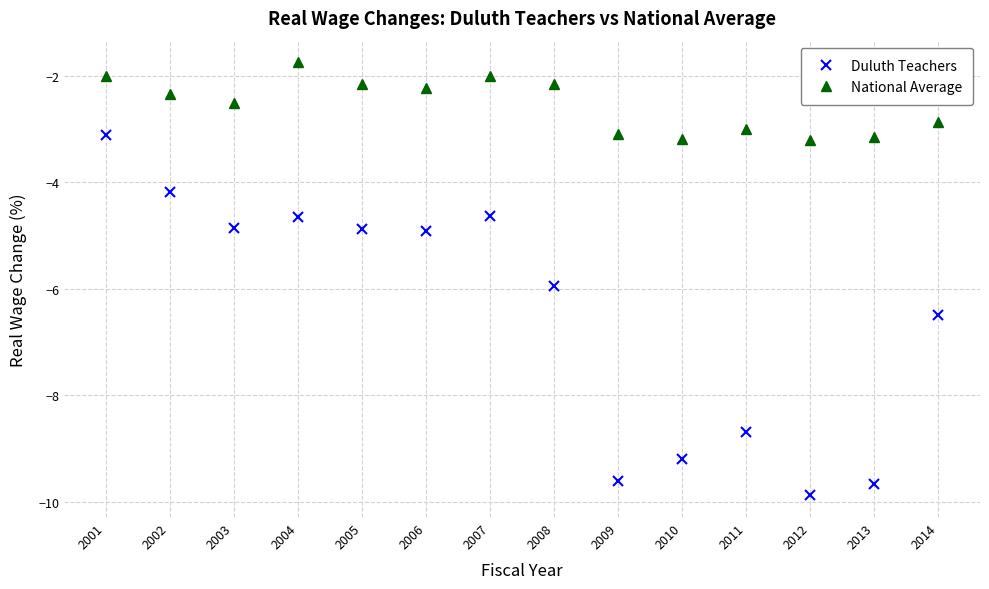

True or false: Duluth Teachers and National Average cross at least once.

False